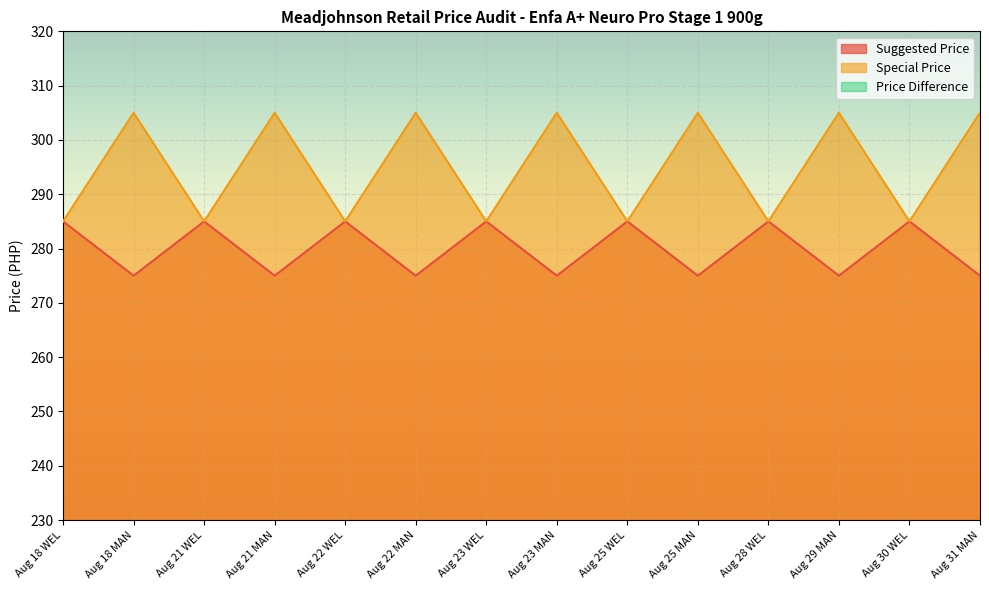

What is the highest value of the Suggested Price series?

285